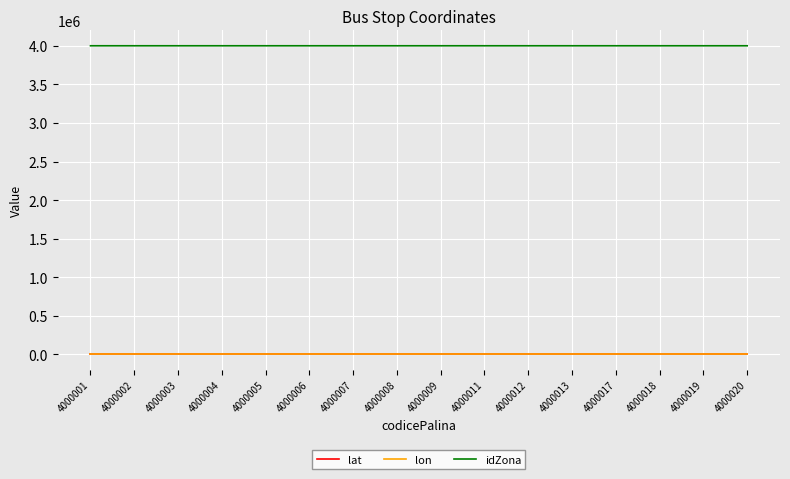

True or false: idZona has a value of 6896822.4 at 4000020.

False